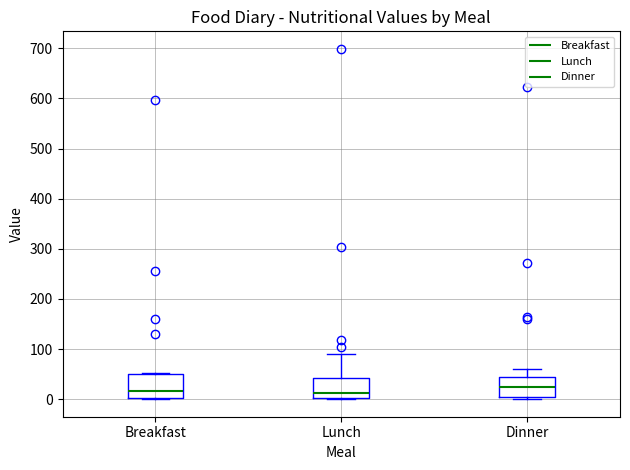

Reading left to right, transcribe this box plot: for each box, give where its median line is, the range the box spans, and where its two whiskers end, as read against the y-axis. The values are not printed on the chart, so give them approximately, as read against the axis.

Breakfast: median 20, box 0 to 50, whiskers 0 (just below the box's lower edge) to 50
Lunch: median 10, box 0 to 40, whiskers 0 to 90
Dinner: median 20, box 10 to 40, whiskers 0 to 60